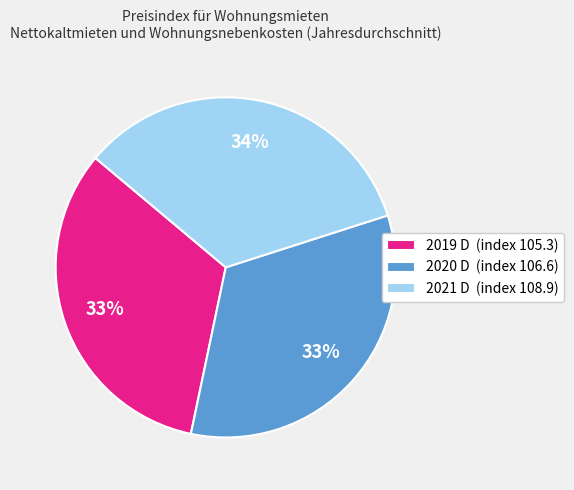

Do 2019 D (index 105.3) and 2020 D (index 106.6) together represent more than half of the pie?

Yes